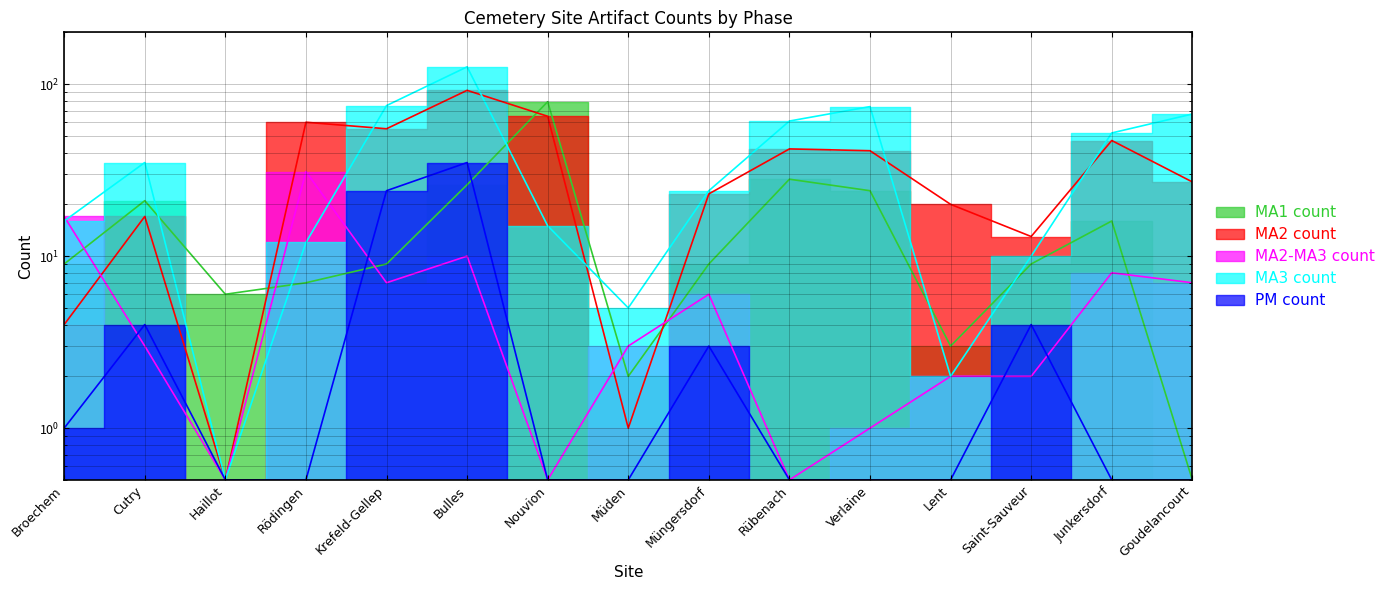

What is the difference between the second highest and minimum values in the MA2 count series?

64.5